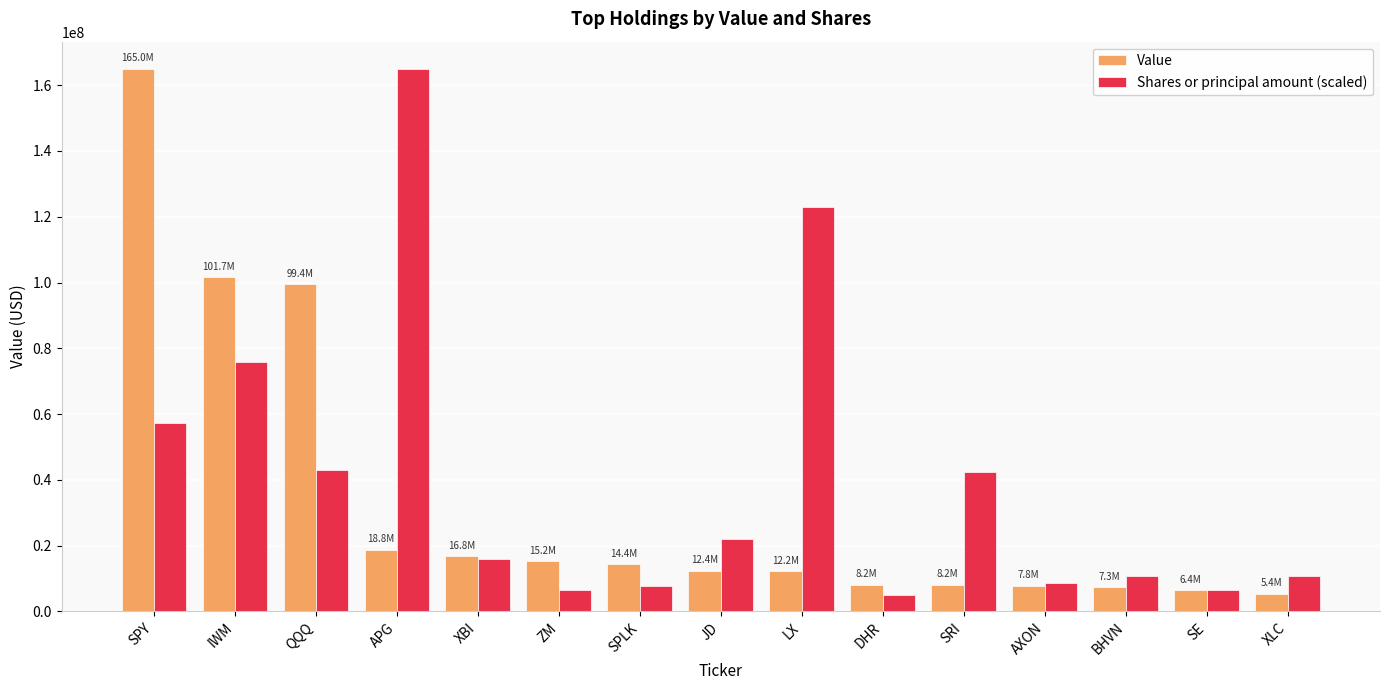

At which category is the sum across all series the highest?

SPY